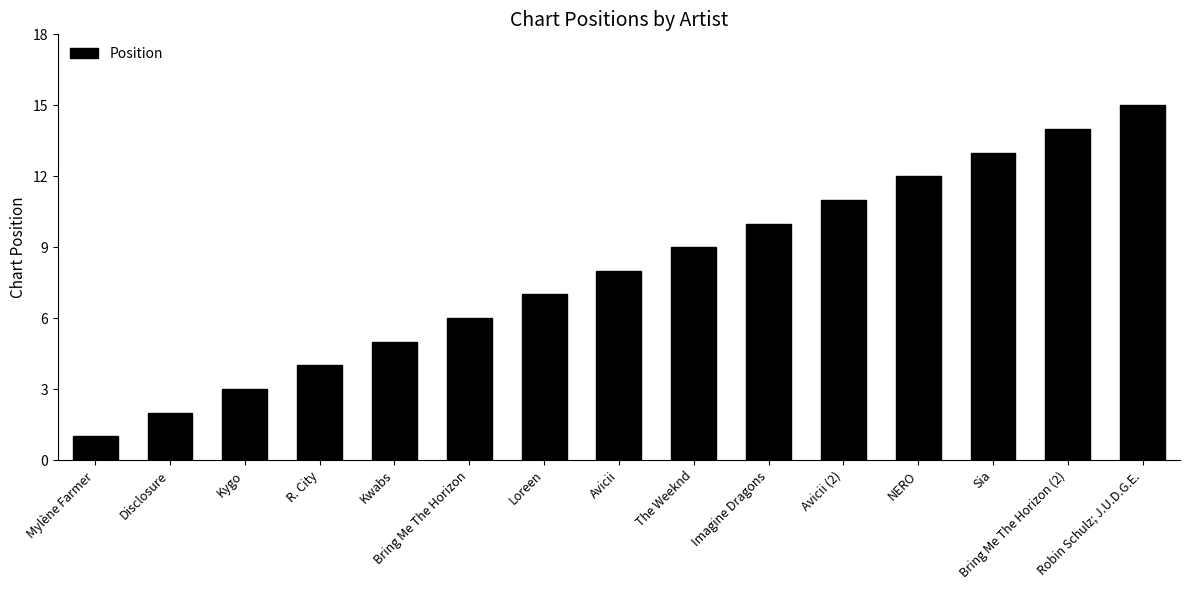

What is the difference between the maximum and minimum values?

14